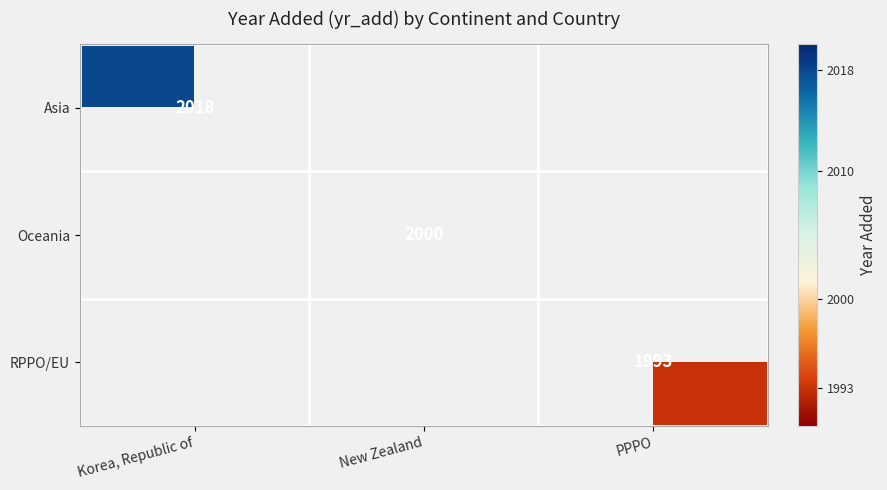

Is it true that Asia equals 3055 at Korea, Republic of?

False